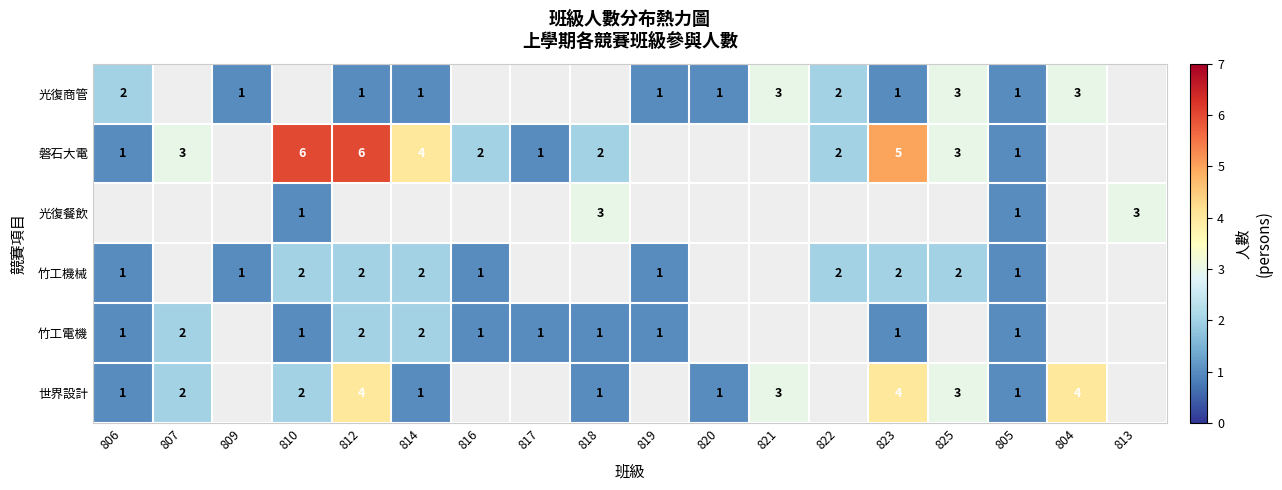

The value of 竹工機械 at 823 is 2. True or false?

True